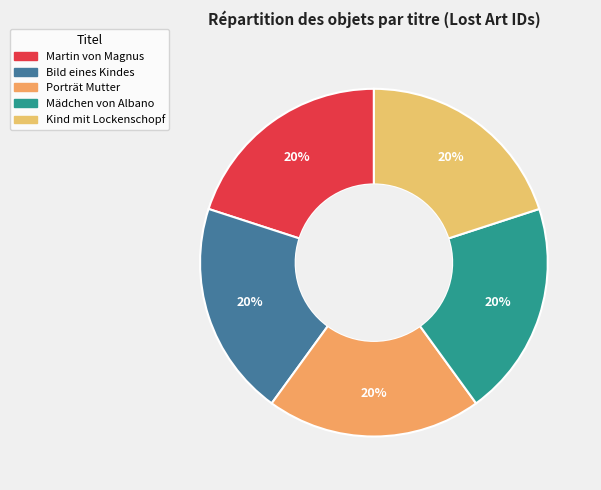

How many slices are in this pie chart?

5